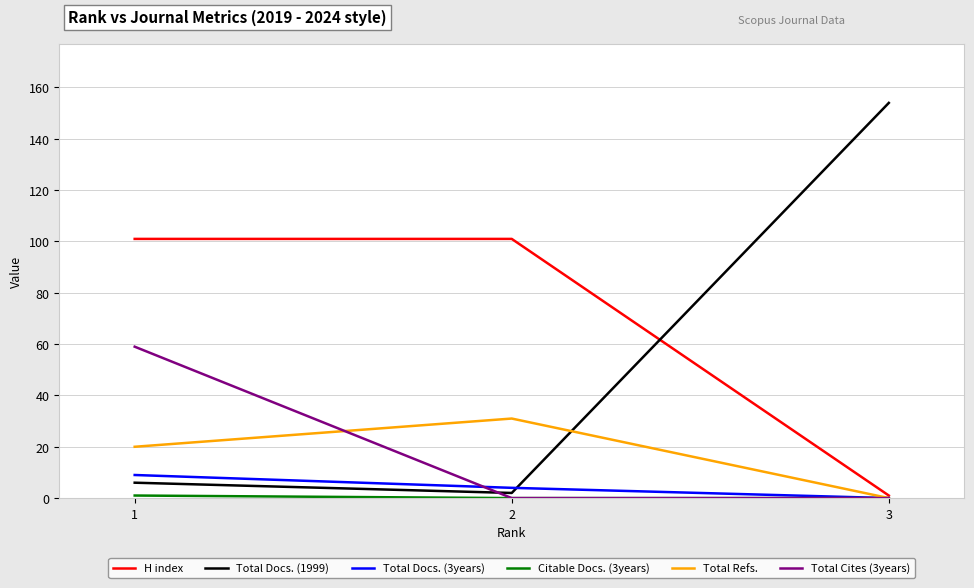

Is it true that Total Refs. equals 13 at 3?

False